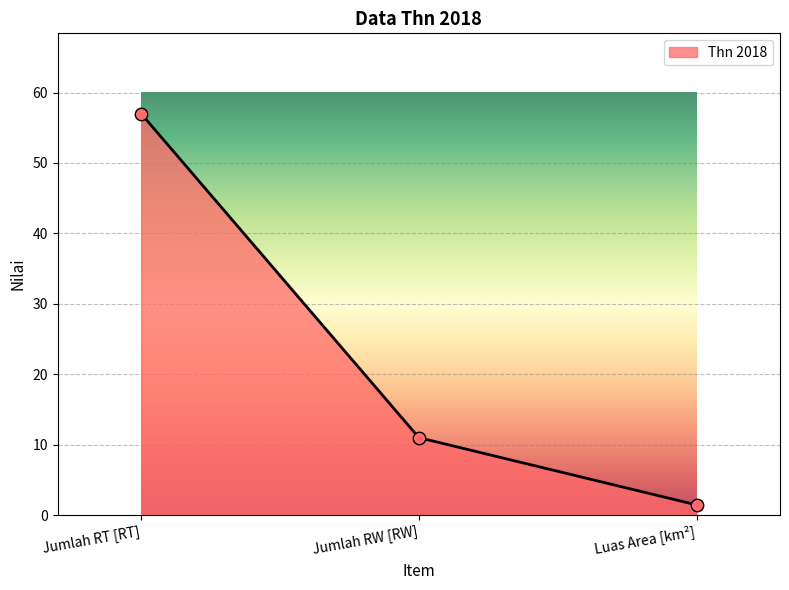

Which has a higher value, Jumlah RW [RW] or Jumlah RT [RT]?

Jumlah RT [RT]